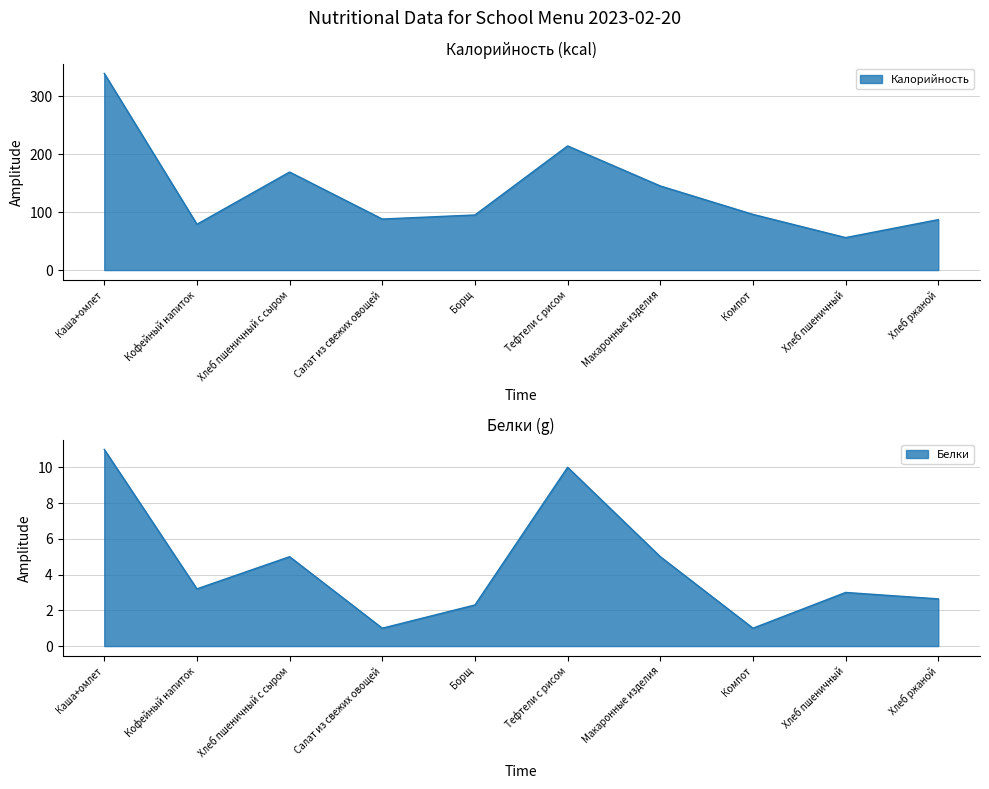

Which has a higher value, Хлеб пшеничный с сыром or Компот?

Хлеб пшеничный с сыром